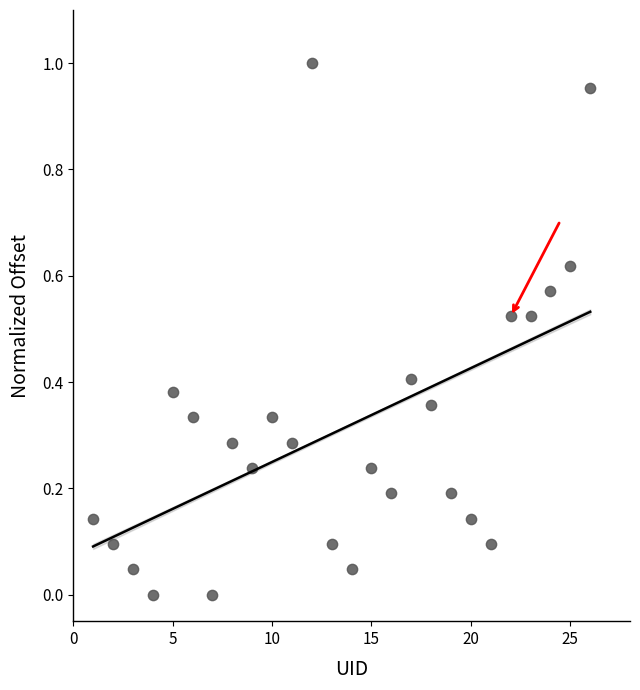

What is the range of X values (max minus min)?

25.0